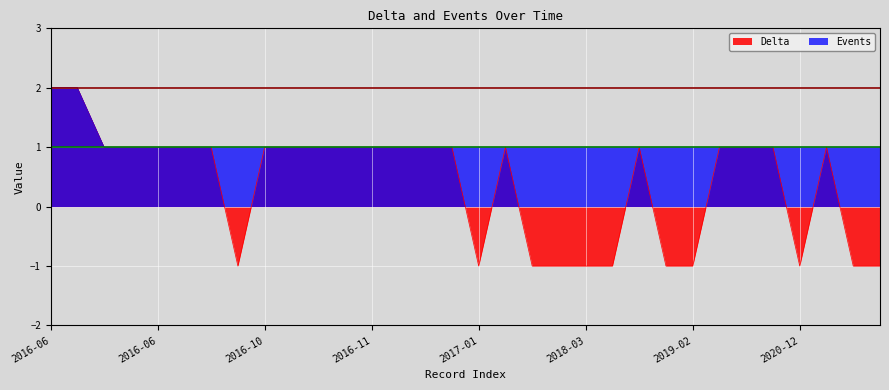

The value of Events at 2020-10 is 1. True or false?

False